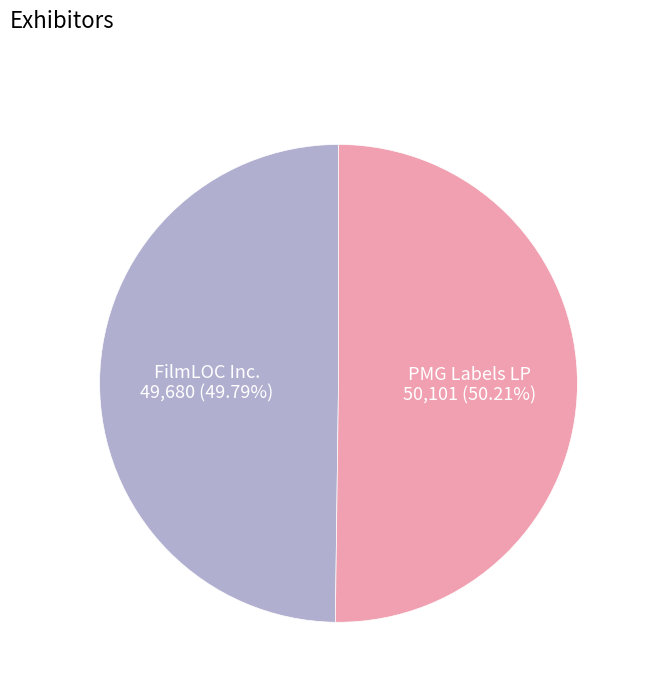

Is there any slice that represents more than half of the pie?

Yes